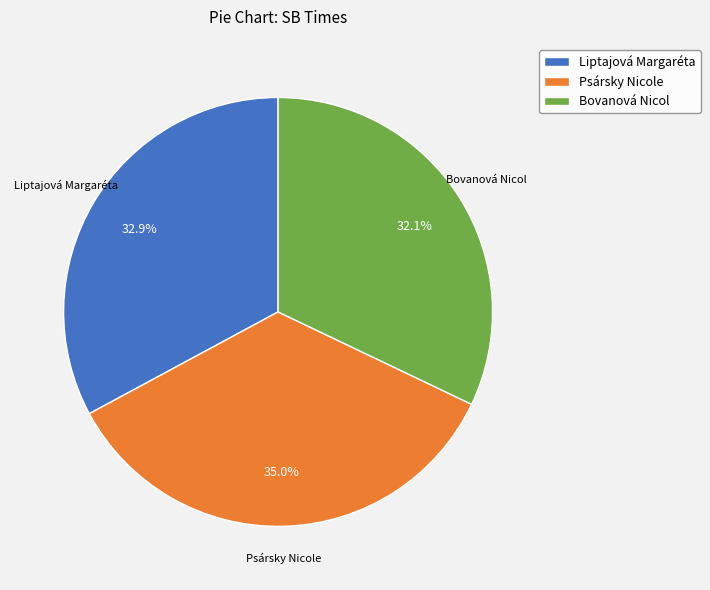

To the nearest percent, what is the difference between the Bovanová Nicol and Liptajová Margaréta slice percentages?

1%